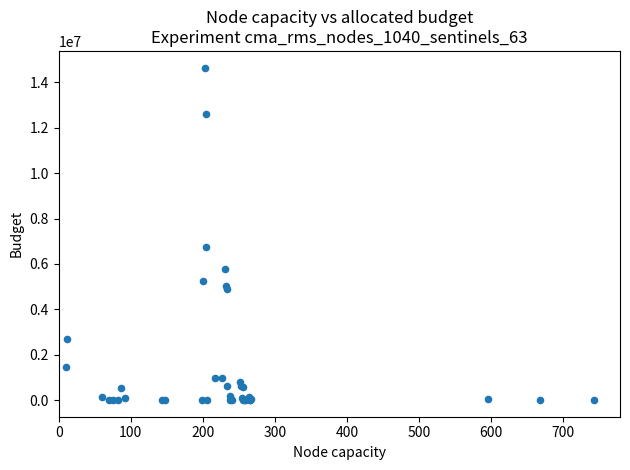

What Y value in the scatter plot is closest to 7326457?

6752800.8